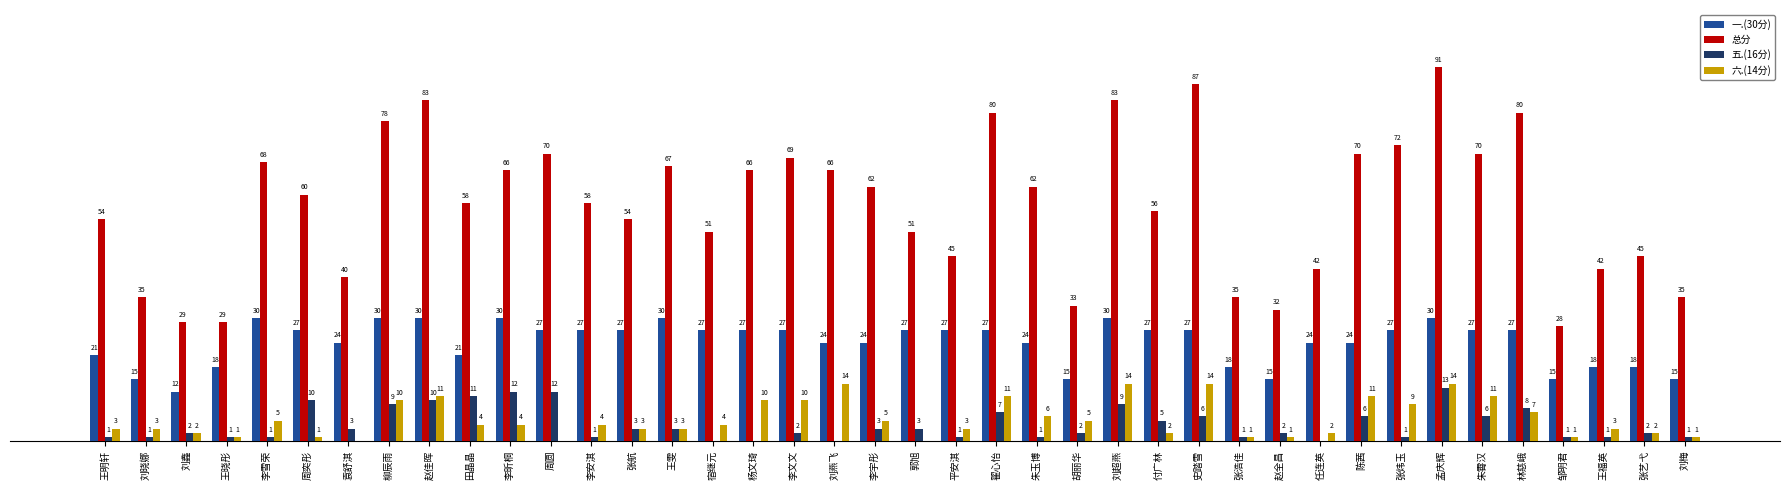

At which label does 六.(14分) first exceed 4?

李雪荣